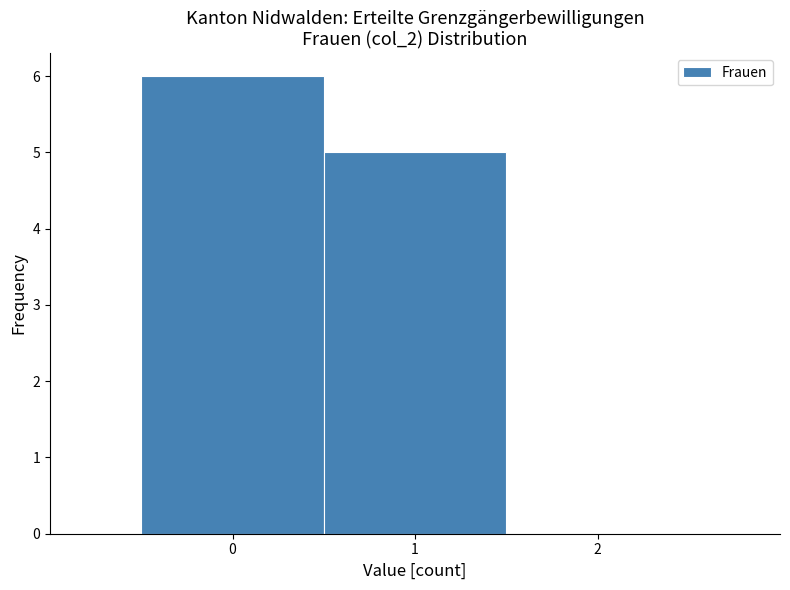

What is the height of the bar covering -0.5 to 0.5 on the x-axis? The values are not printed on the chart, so give them approximately, as read against the axis.

6